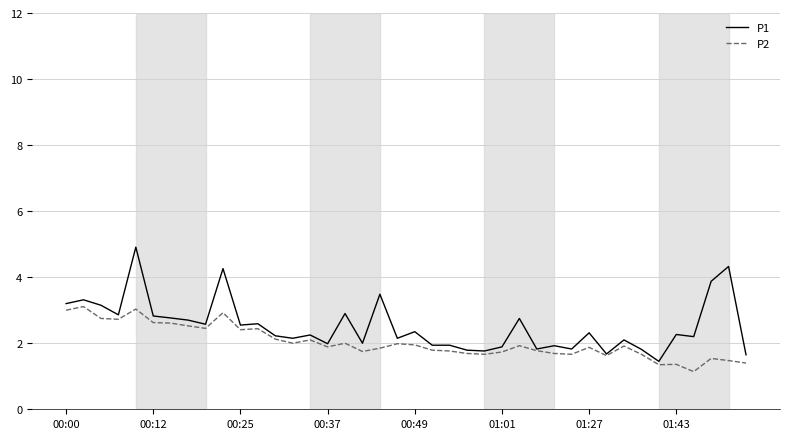

Which series has the widest spread of values?

P1